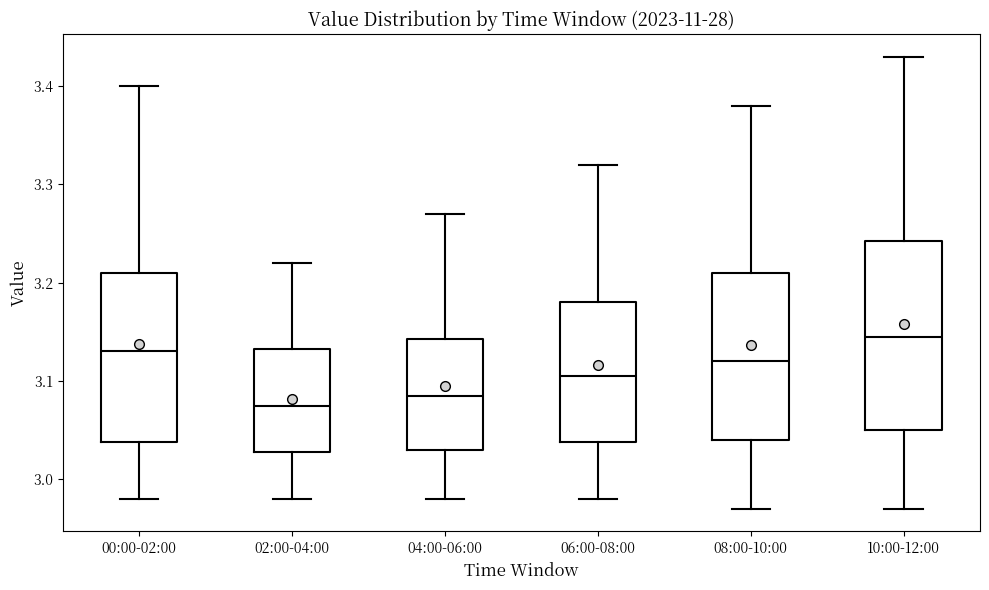

Where does the median line of the box for 06:00-08:00 sit on the y-axis? The values are not printed on the chart, so give them approximately, as read against the axis.

3.11